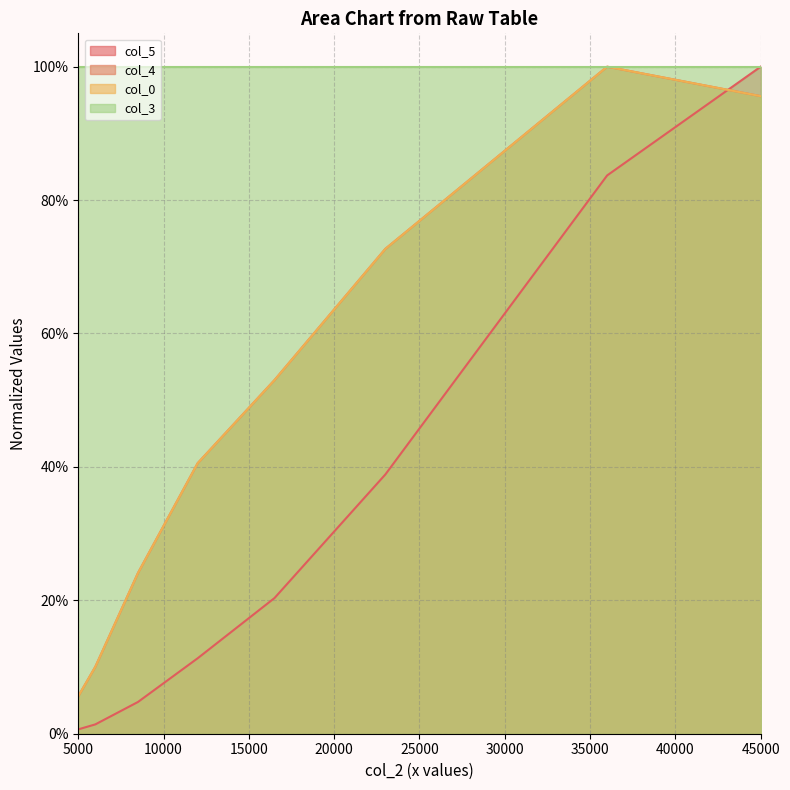

Which category has the lowest value across all series?

5000